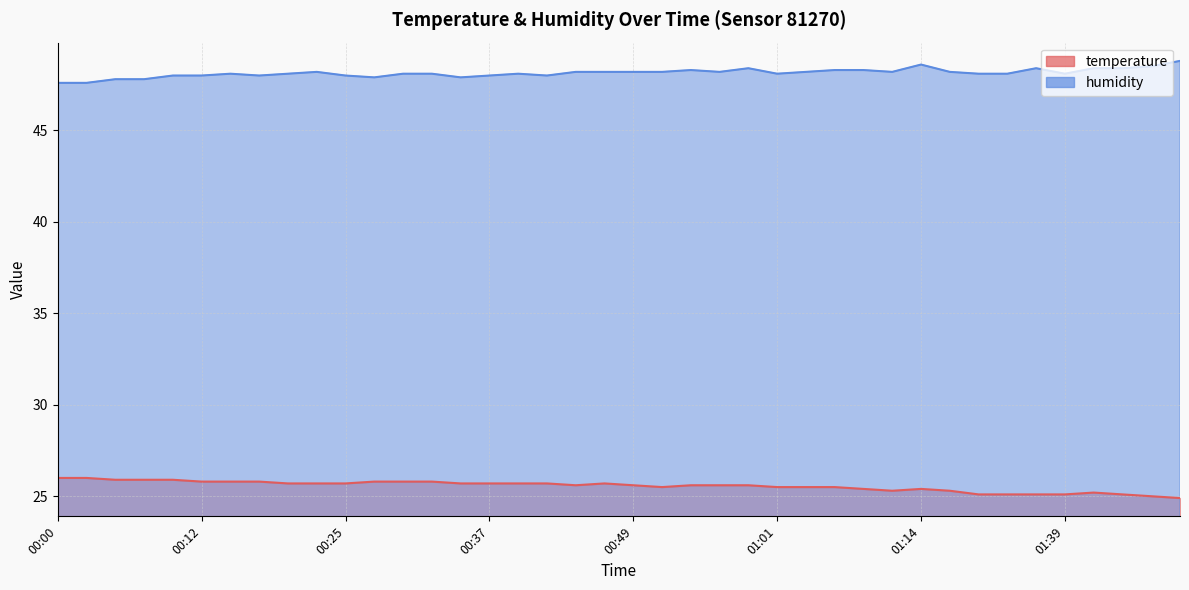

What is the sum of the humidity values at 00:17 and 00:25?

96.0